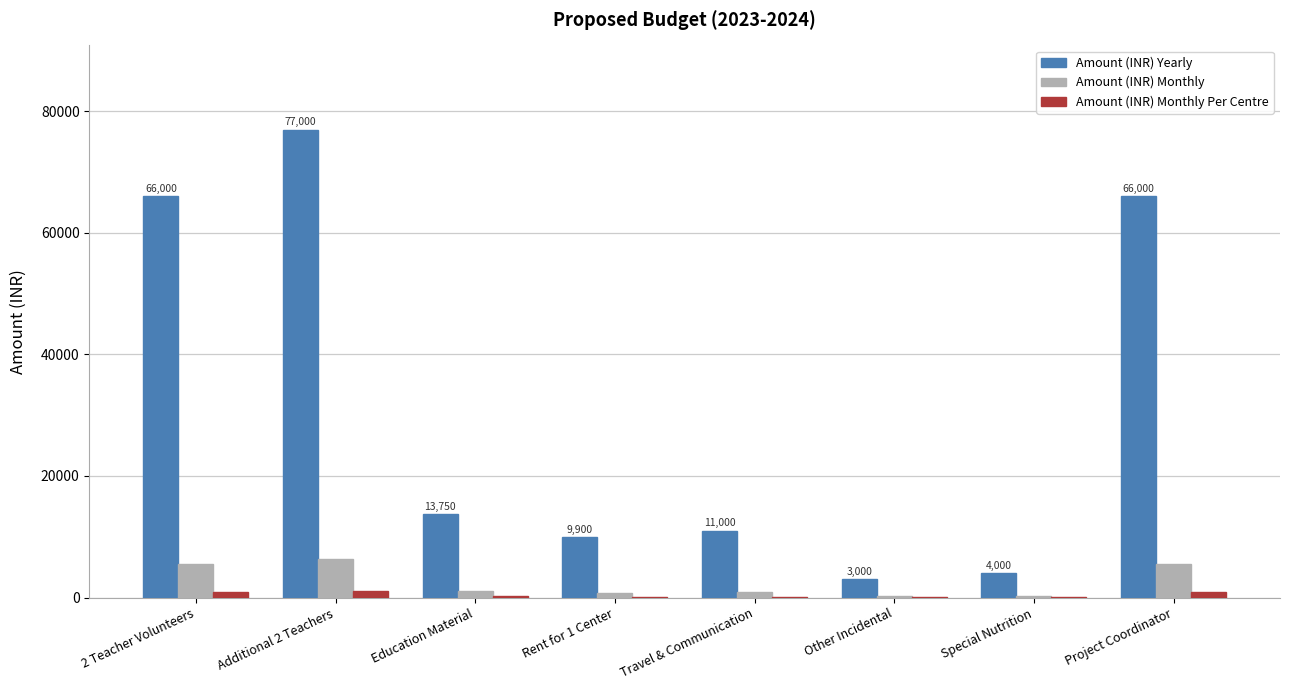

Which series has the largest total across all categories?

Amount (INR) Yearly